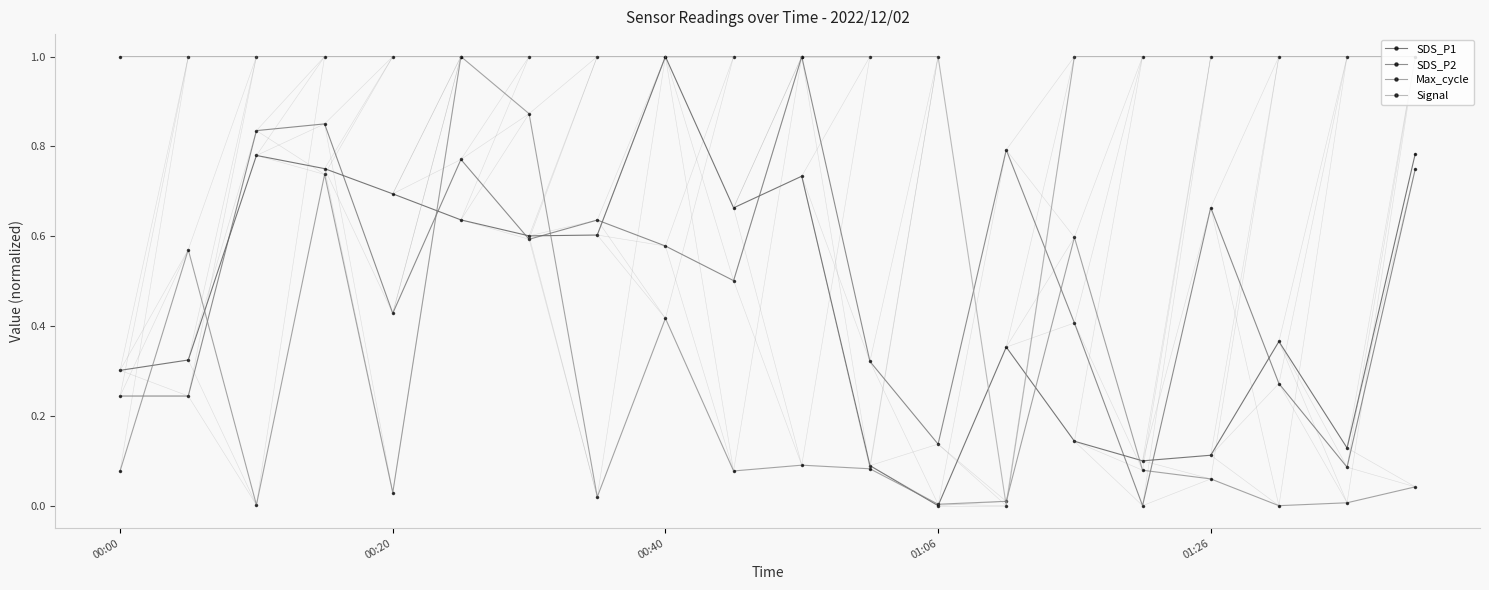

How many lines are shown in the chart?

4